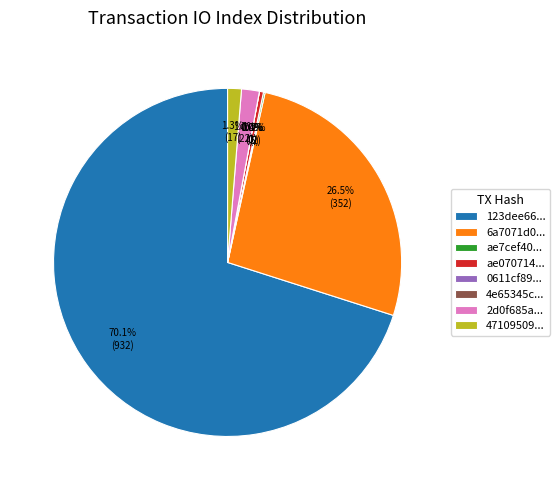

Rank the categories by value from highest to lowest.

932, 352, 22, 17, 5, 2, 0, 0